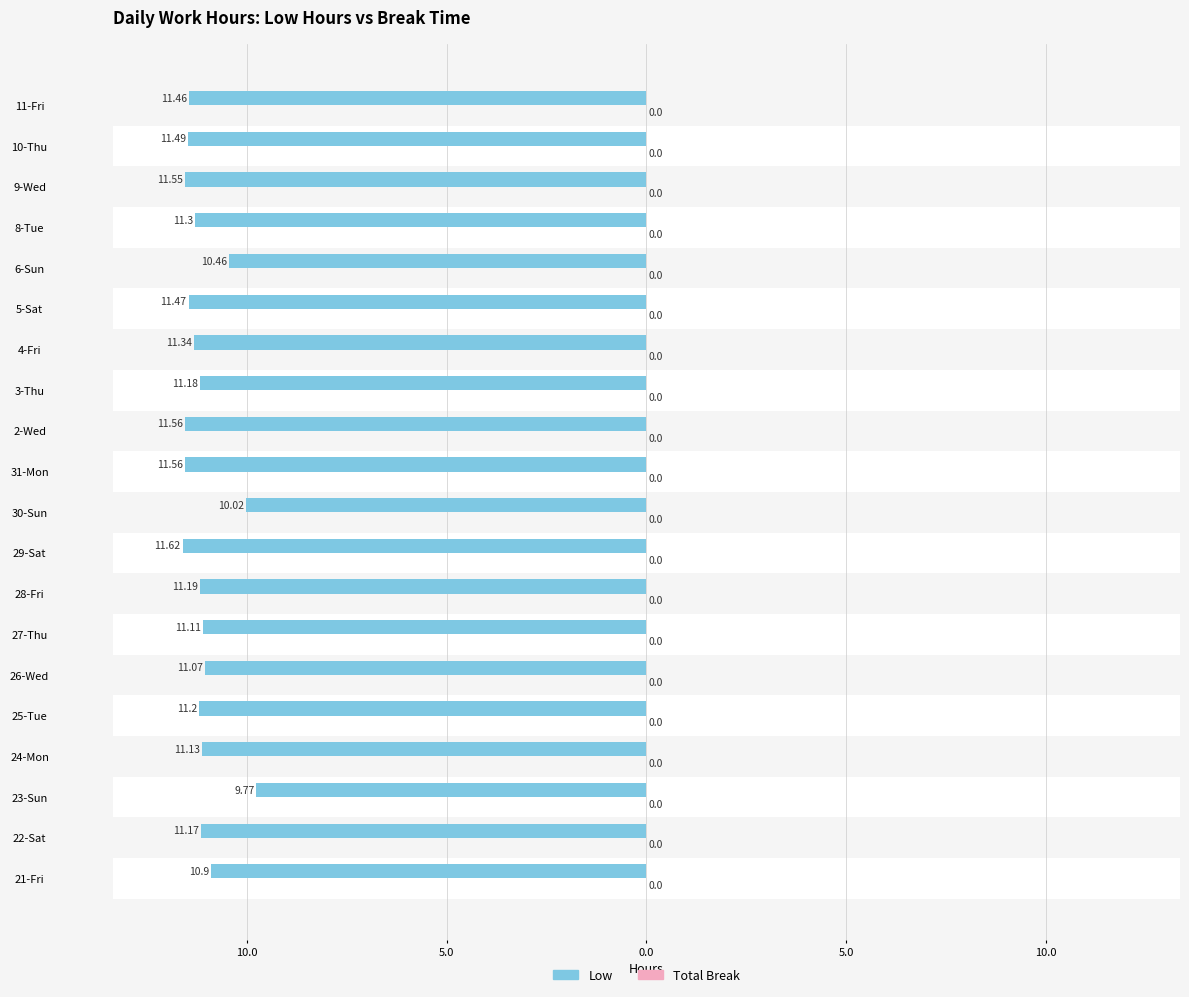

Does the chart contain any negative values?

Yes